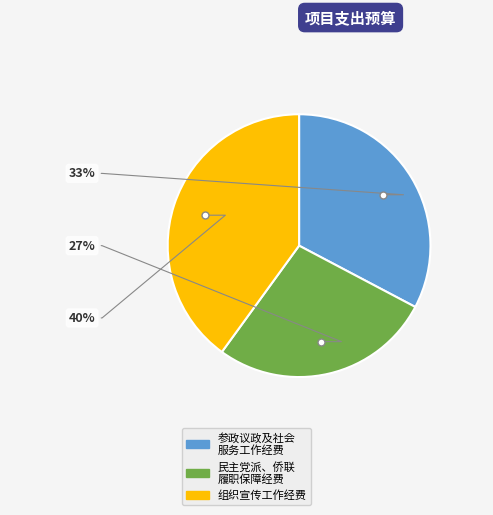

To the nearest percent, what is the average slice percentage?

33%